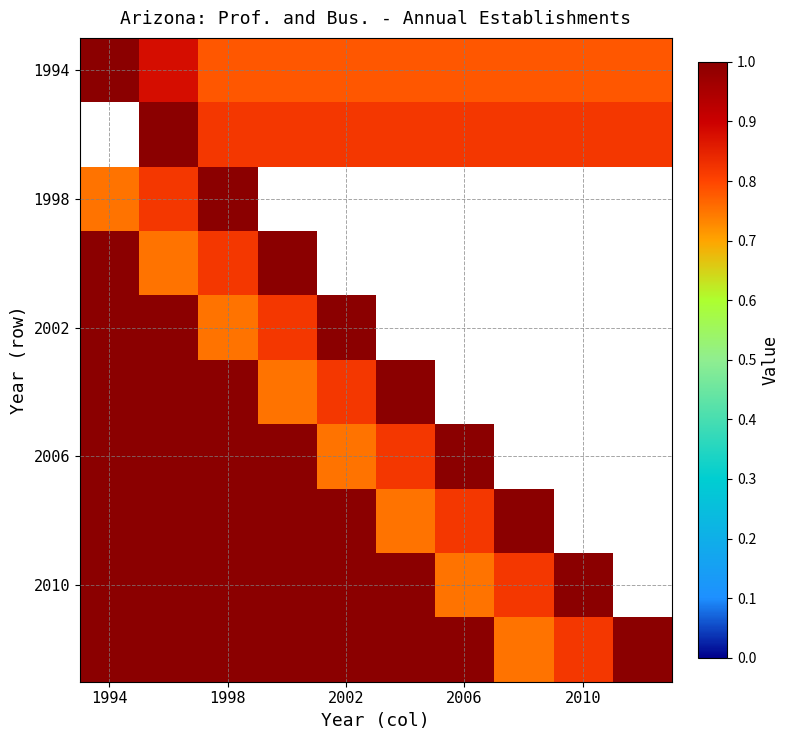

What is the smallest value displayed?

0.8